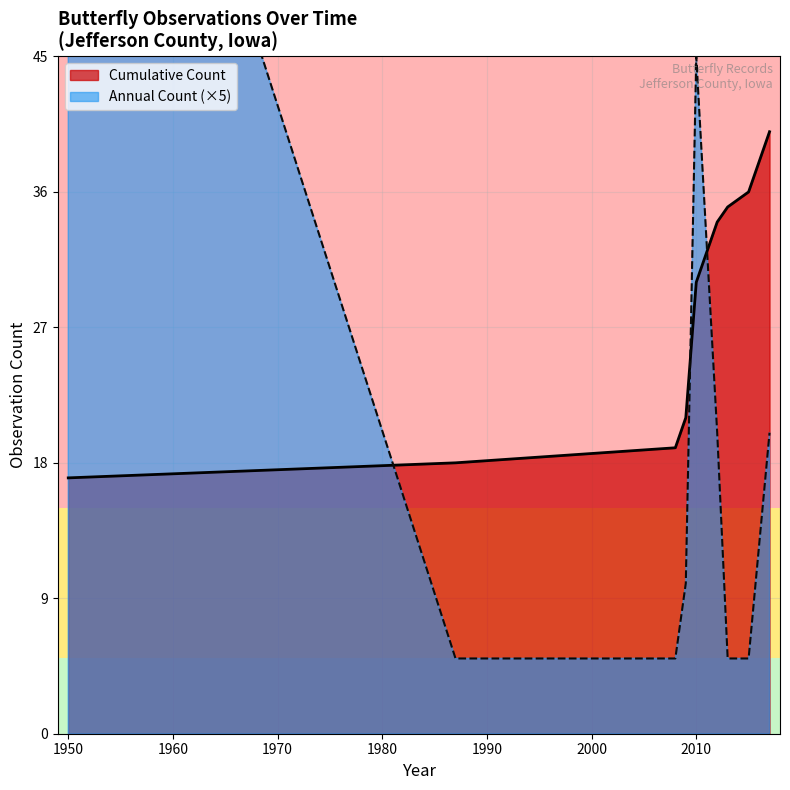

What is the minimum value for Cumulative Count?

17